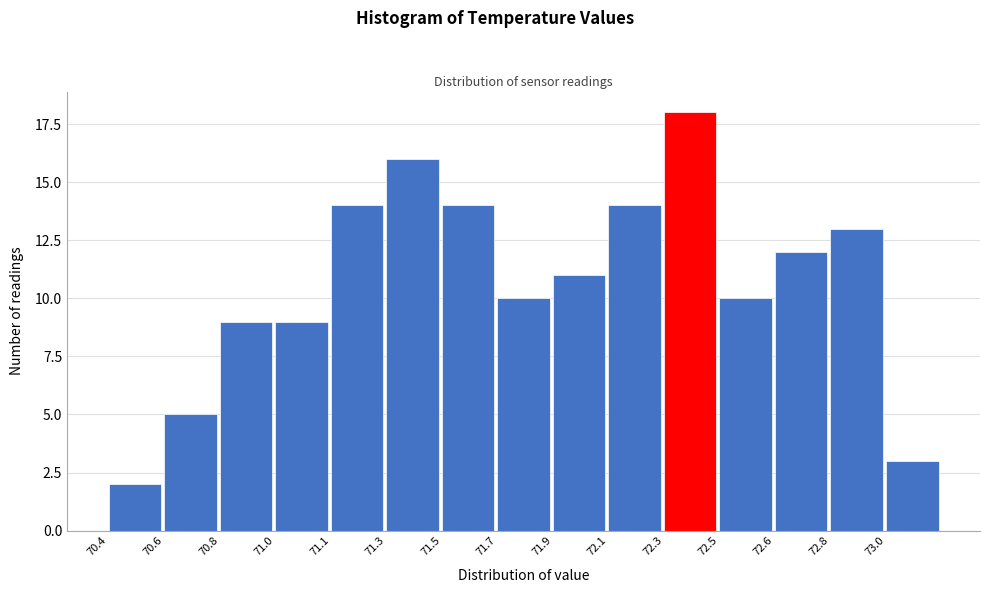

Reading left to right, list all the values displayed in this chart.

70.4=2	70.6=5	70.8=9	71.0=9	71.1=14	71.3=16	71.5=14	71.7=10	71.9=11	72.1=14	72.3=18	72.5=10	72.6=12	72.8=13	73.0=3